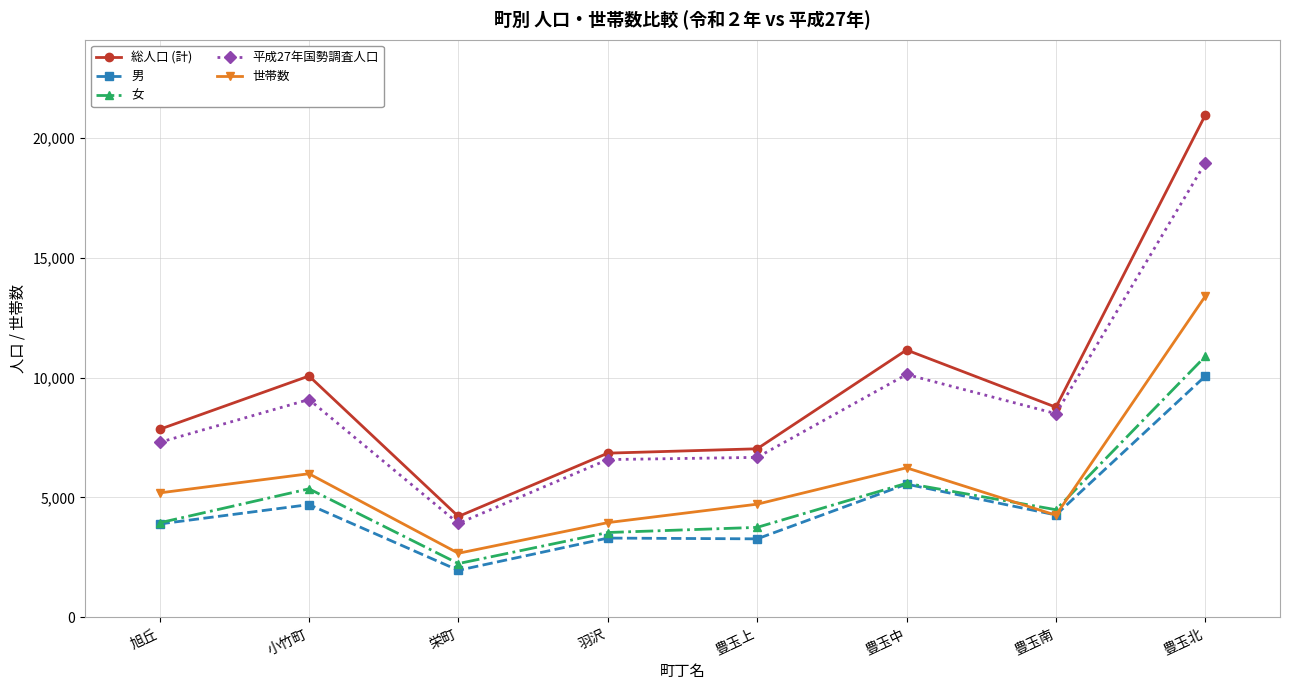

True or false: 世帯数 and 平成27年国勢調査人口 cross at least once.

False